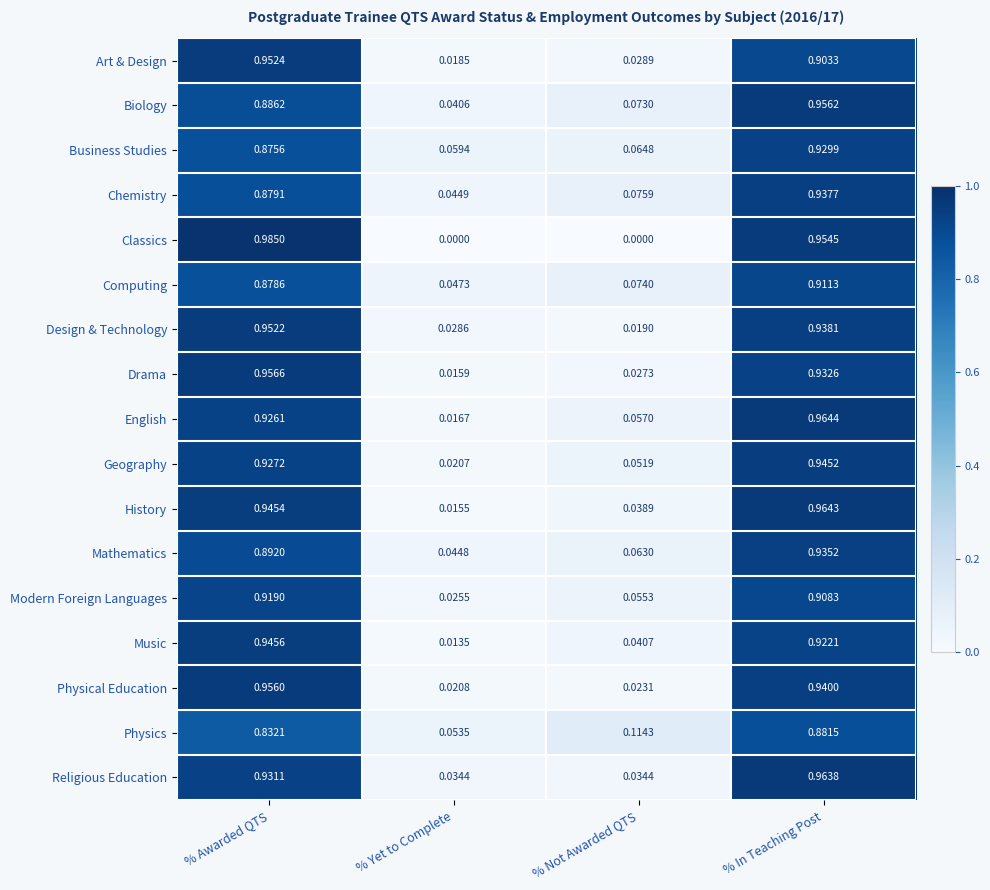

At which category is the sum across all series the highest?

% In Teaching Post